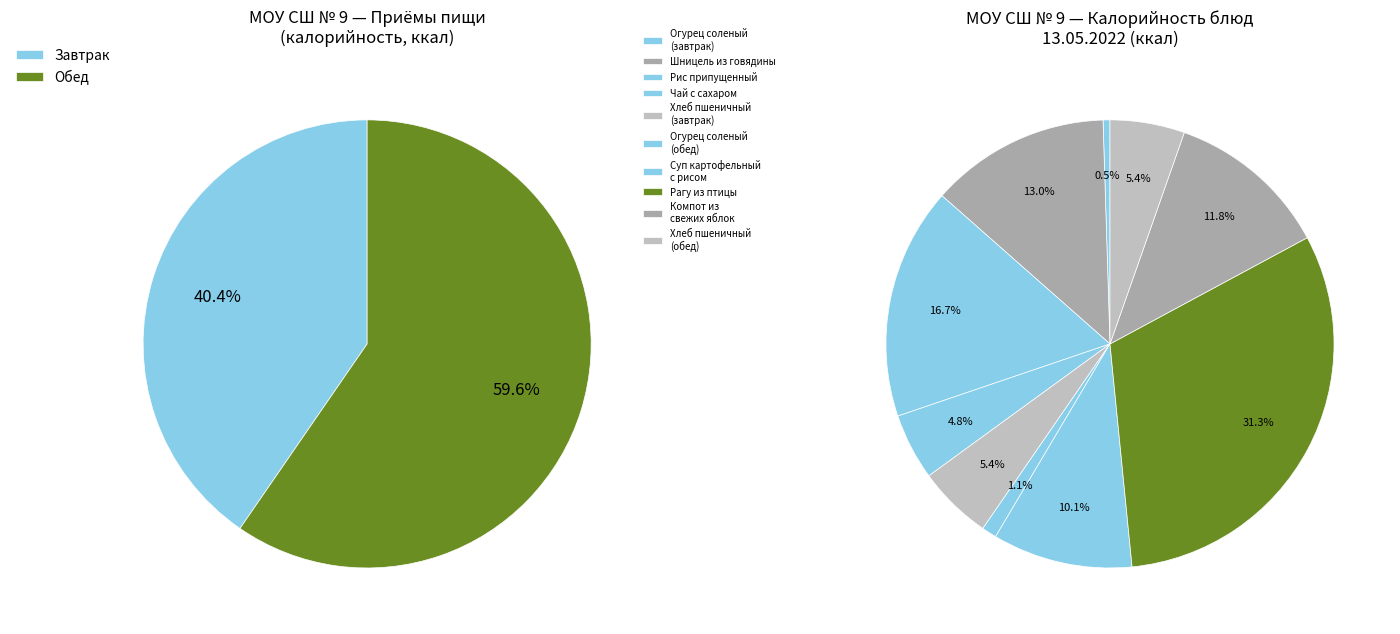

Rank the categories by value from lowest to highest.

Огурец соленый (завтрак), Огурец соленый (обед), Чай с сахаром, Хлеб пшеничный (завтрак), Хлеб пшеничный (обед), Суп картофельный с рисом, Компот из свежих яблок, Шницель из говядины, Рис припущенный, Рагу из птицы